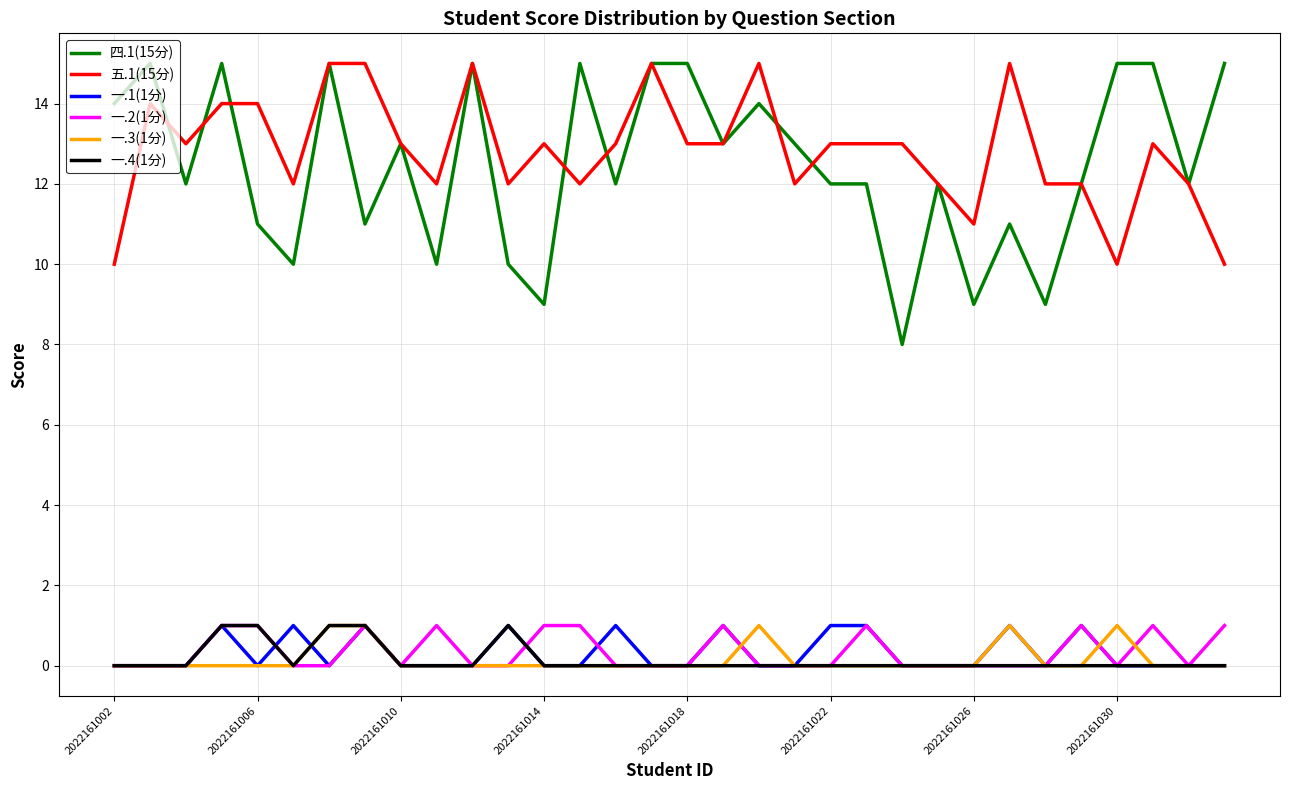

True or false: 五.1(15分) and 一.1(1分) cross at least once.

False